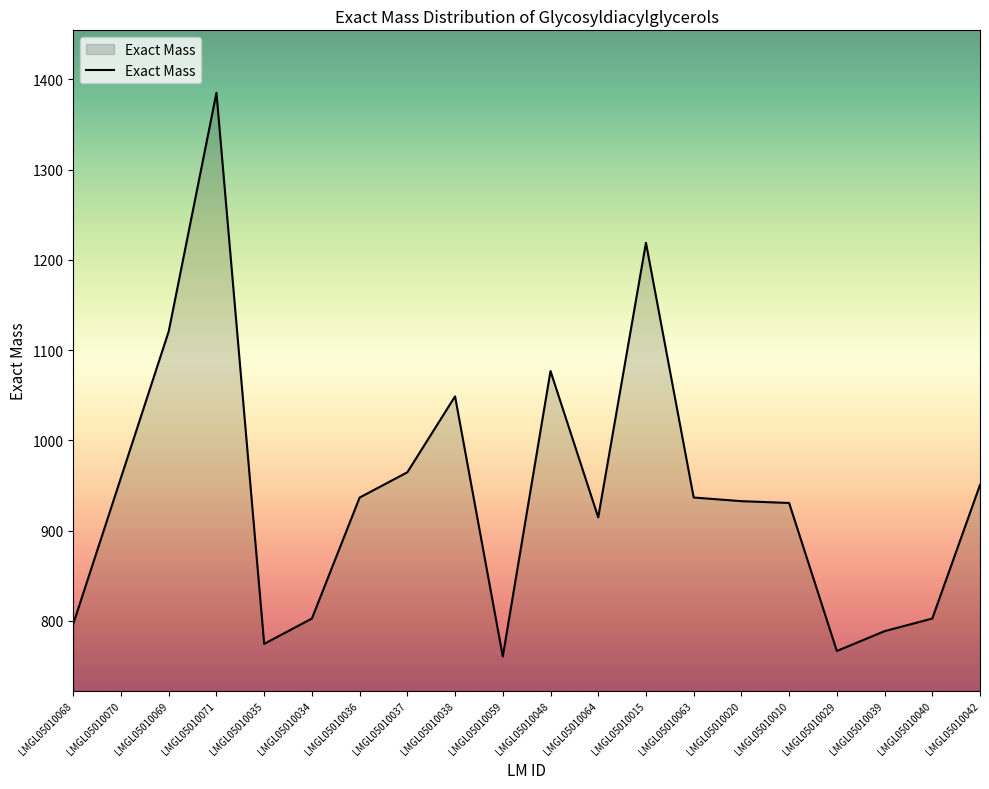

What is the minimum value shown in the chart?

760.5